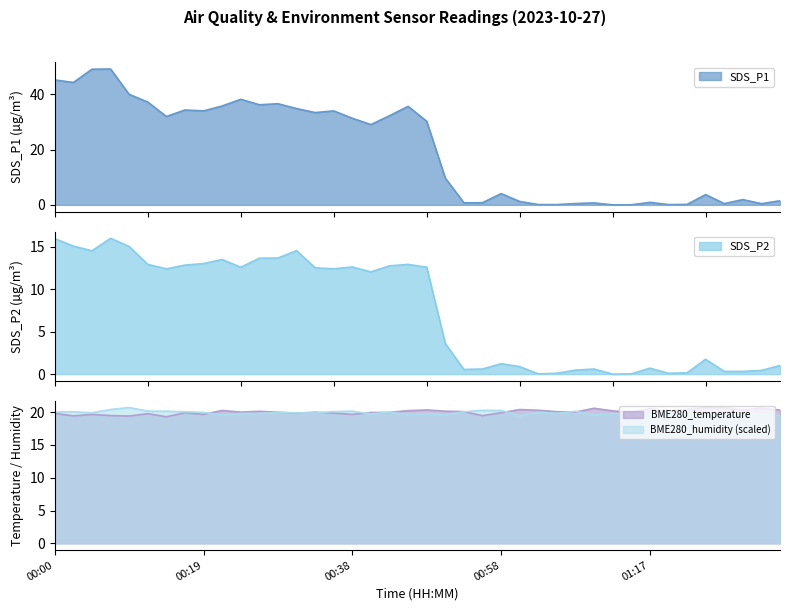

Which category has the lowest value across all series?

01:12